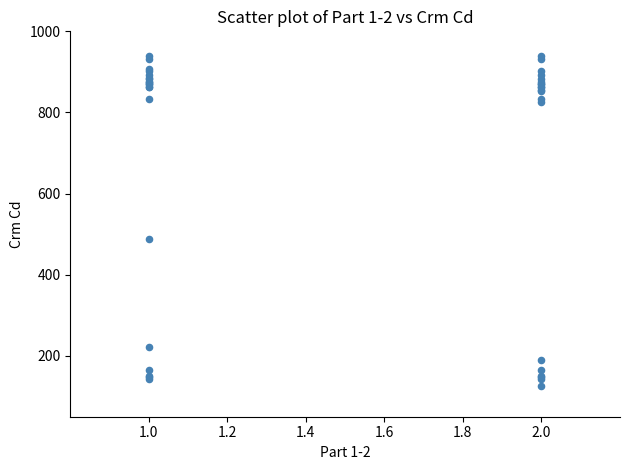

What Y value in the scatter plot is closest to 532?

487.0